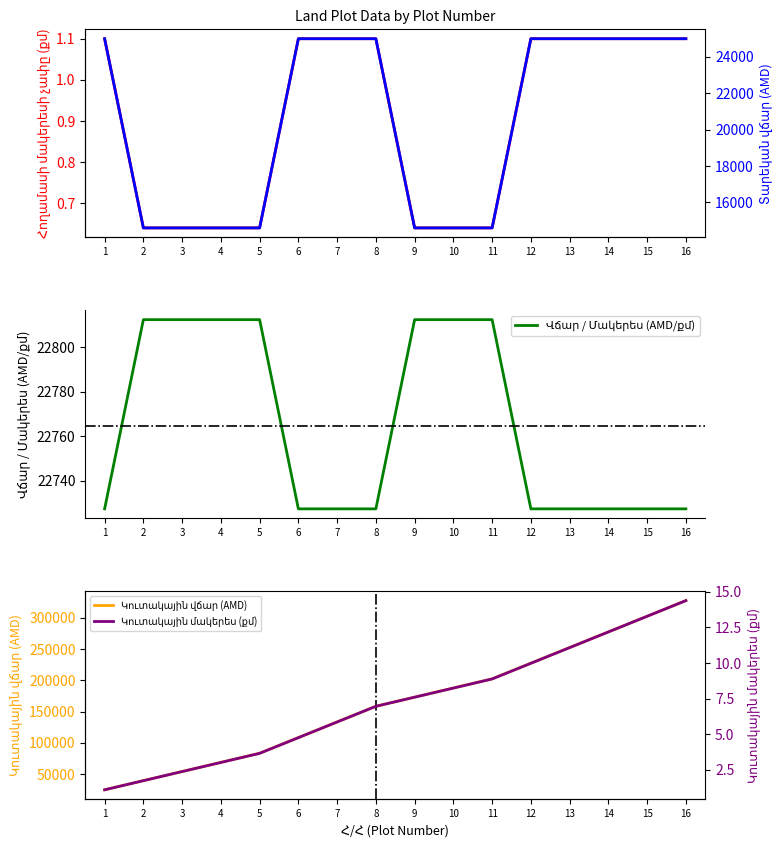

What is the value of the Տարեկան վճար (AMD) point at the 15th from the left?

25000.0